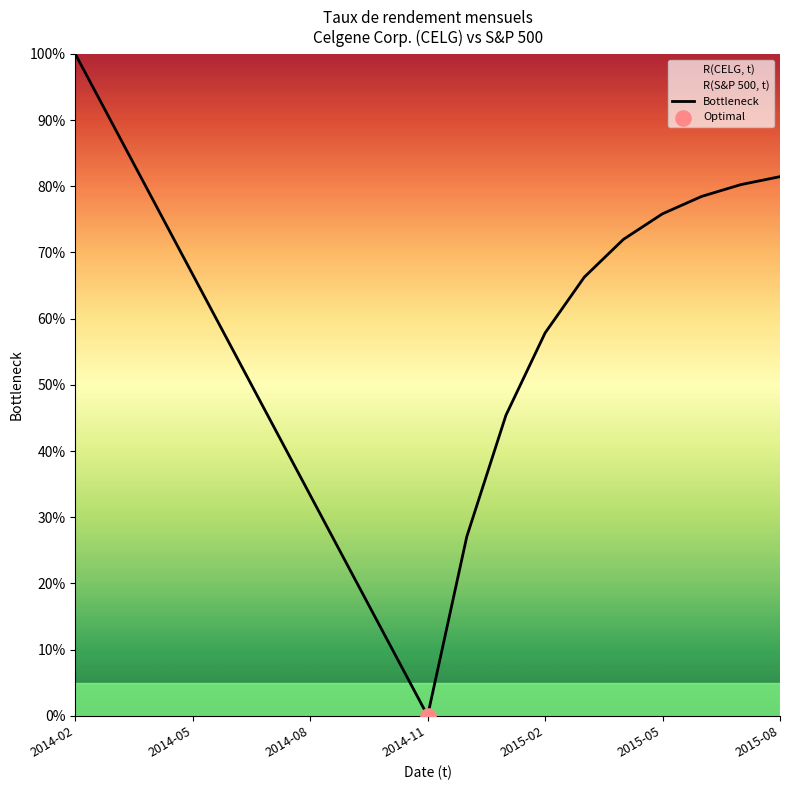

Which category has the lowest value in the Bottleneck series?

2014-11